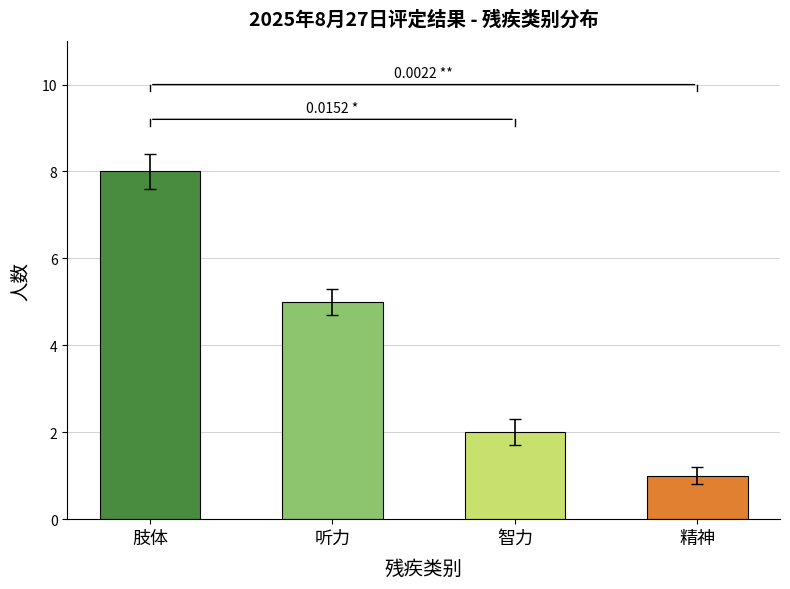

What is the difference between the maximum and minimum values?

7